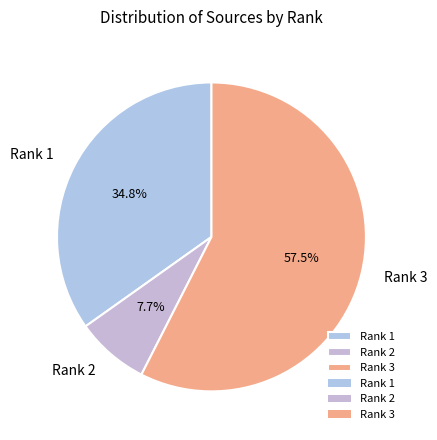

Do Rank 3 and Rank 2 together represent more than half of the pie?

Yes